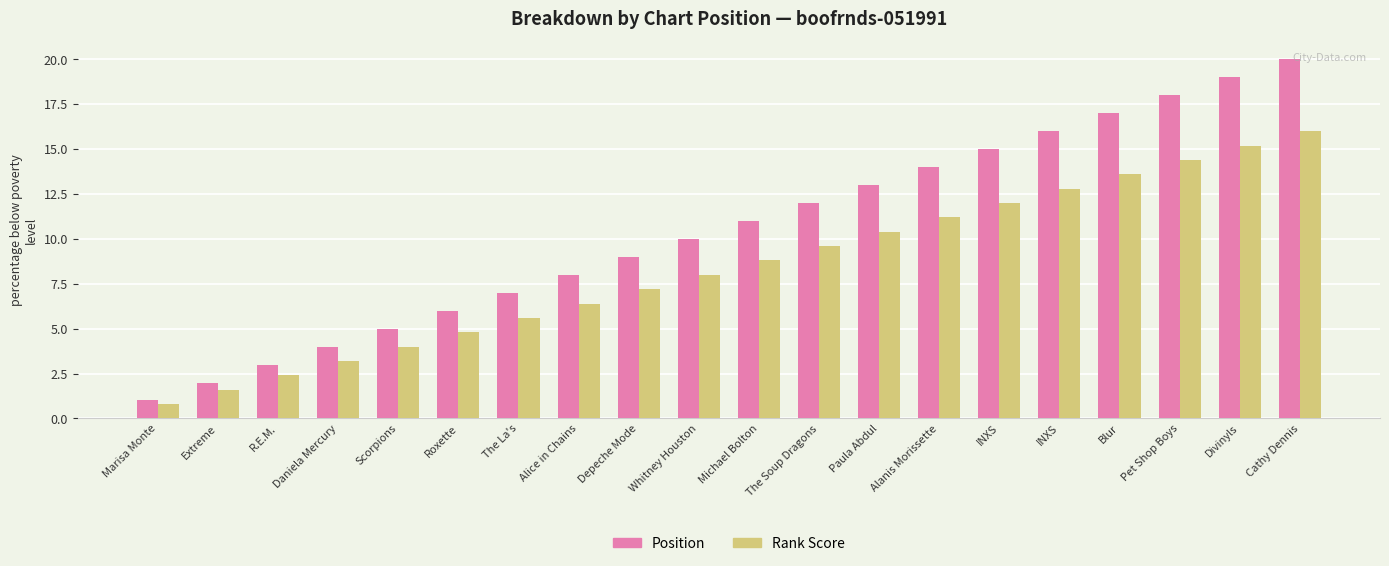

How many bars are there in each group?

2